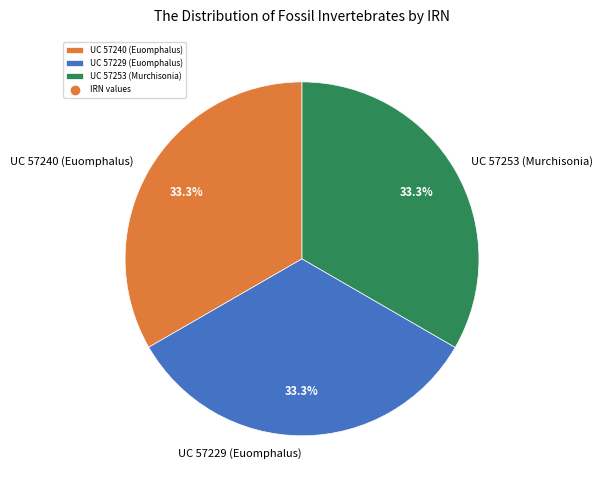

What is the ratio of the value at UC 57253 (Murchisonia) to the value at UC 57240 (Euomphalus)?

1.0